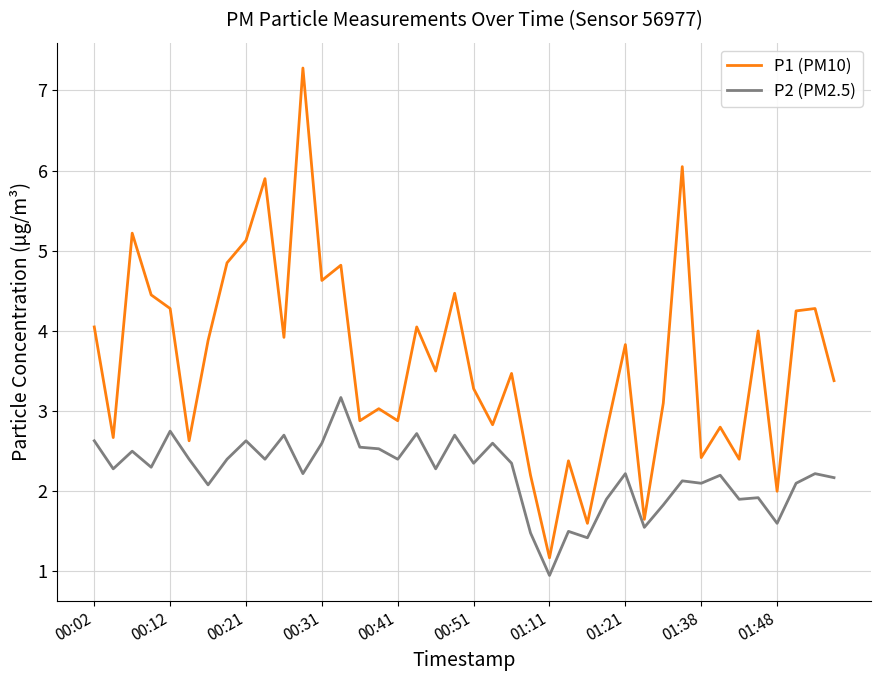

What is the difference between the maximum and minimum values in the P2 (PM2.5) series?

2.2